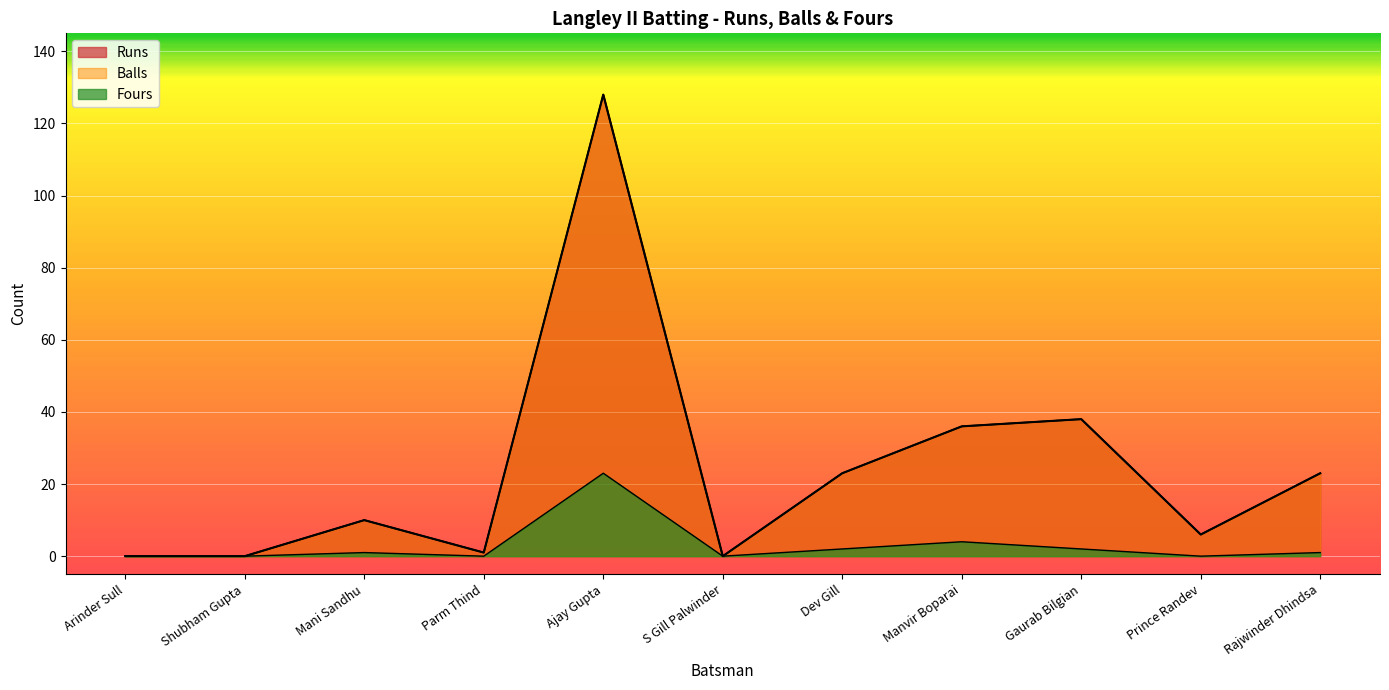

At which label is Balls closest to 64?

Gaurab Bilgian